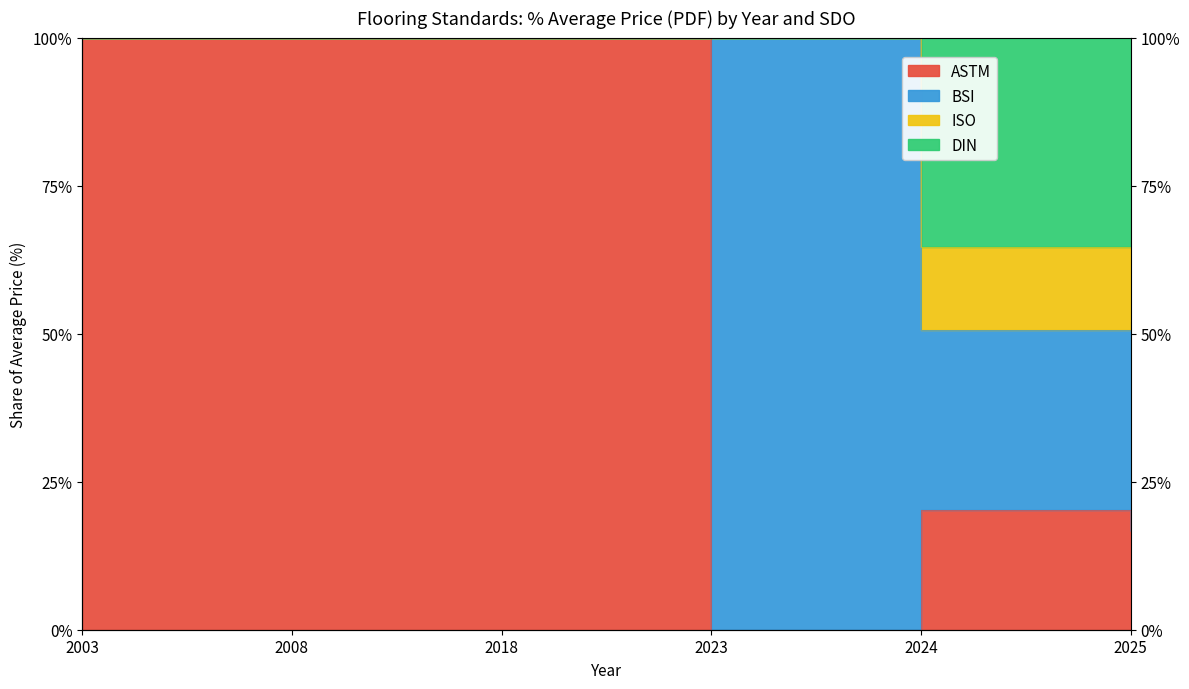

What is the difference between the BSI (GBP) values at 2025 and 2024?

3.5